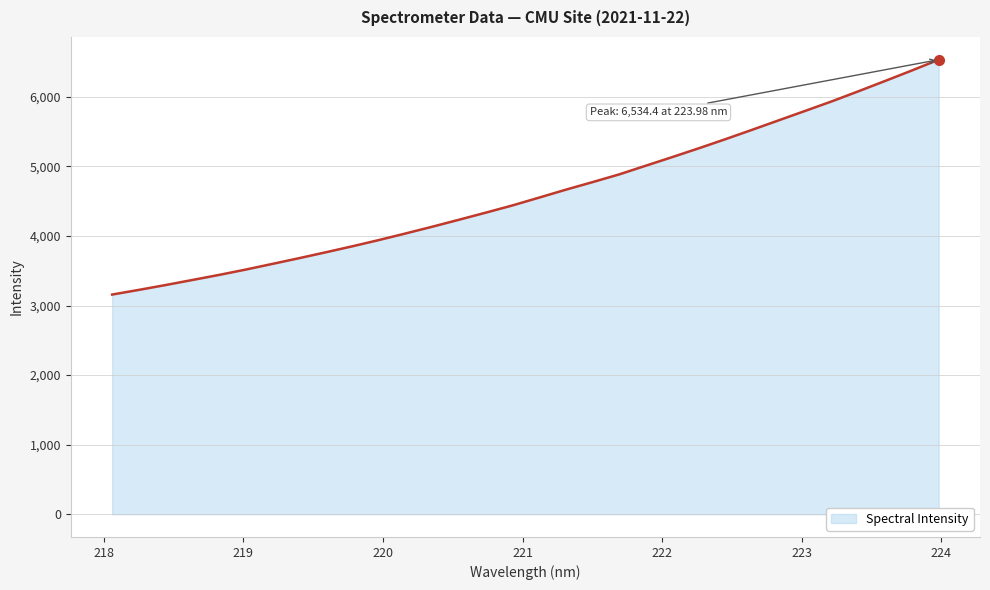

What is the minimum value shown in the chart?

3158.0